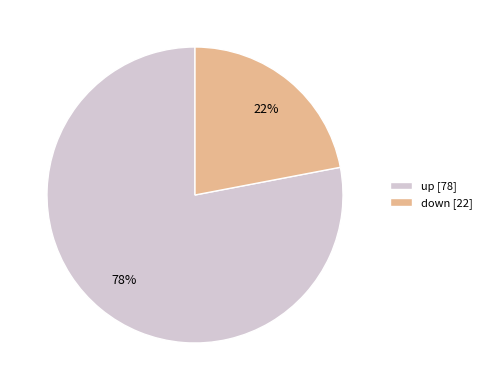

The up slice represents 78% of the pie. True or false?

True